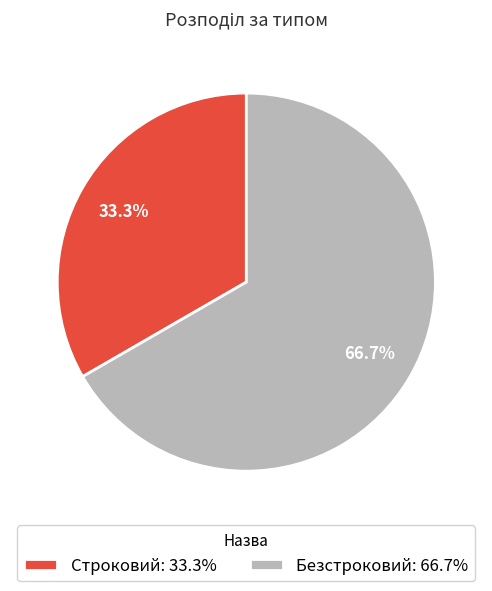

The Безстроковий slice represents 57% of the pie. True or false?

False